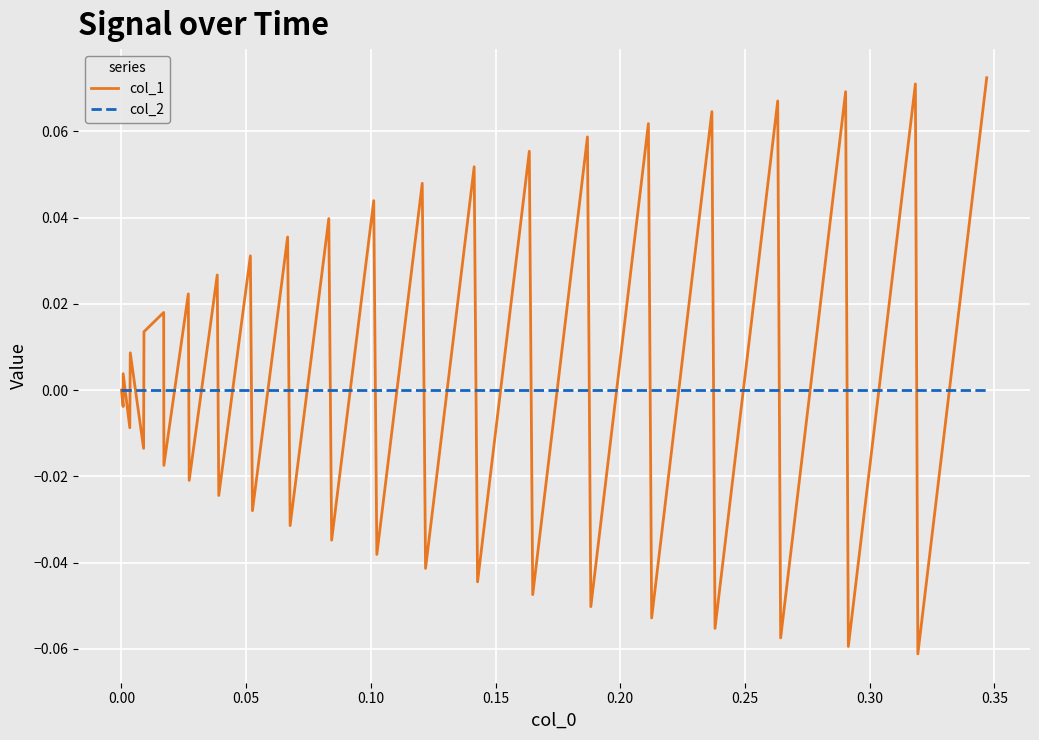

List the series in order of their peak value, lowest first.

col_2, col_1